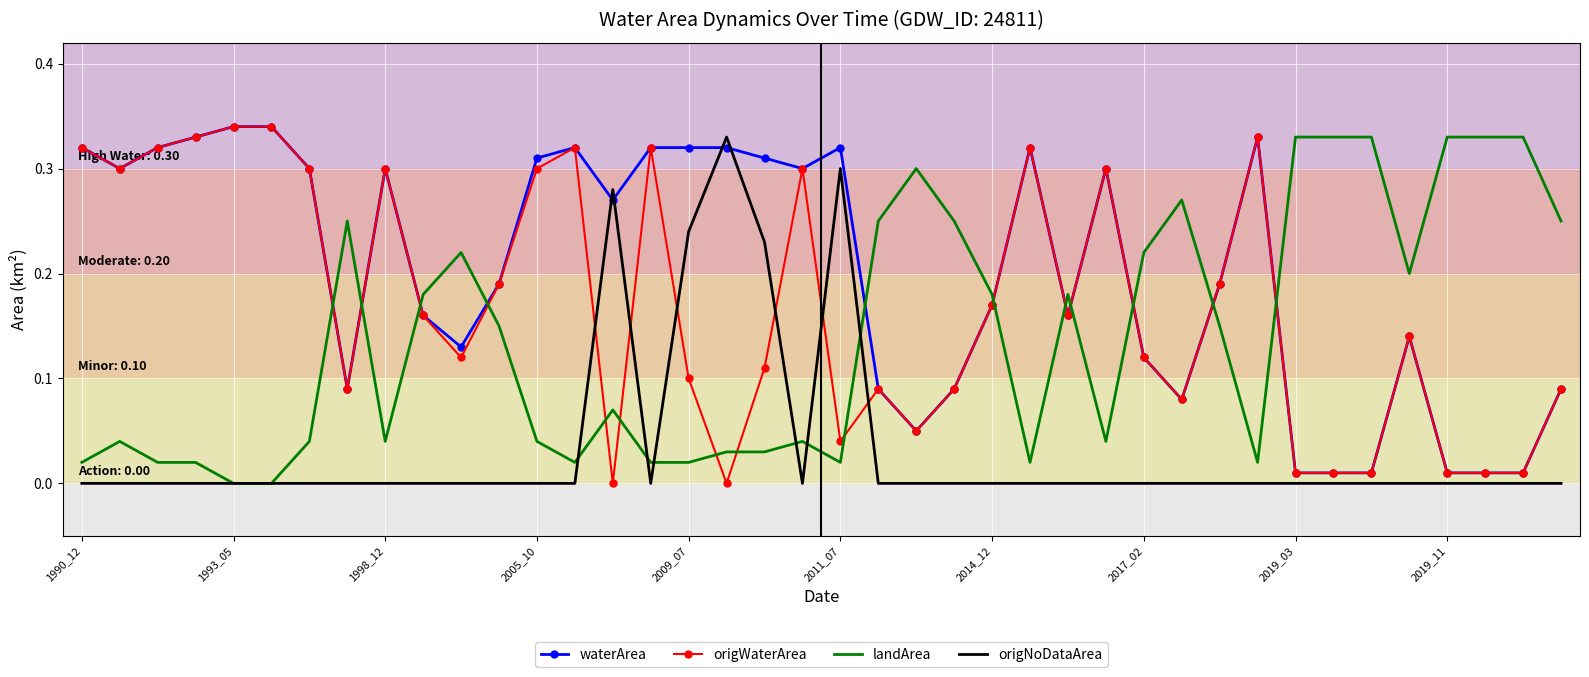

Which series has the largest total across all categories?

waterArea